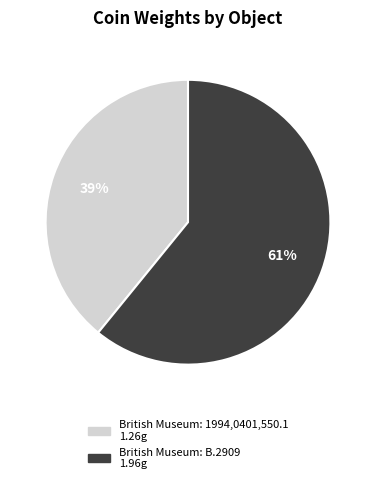

What percentage is the British Museum: B.2909 slice, to the nearest percent?

61%